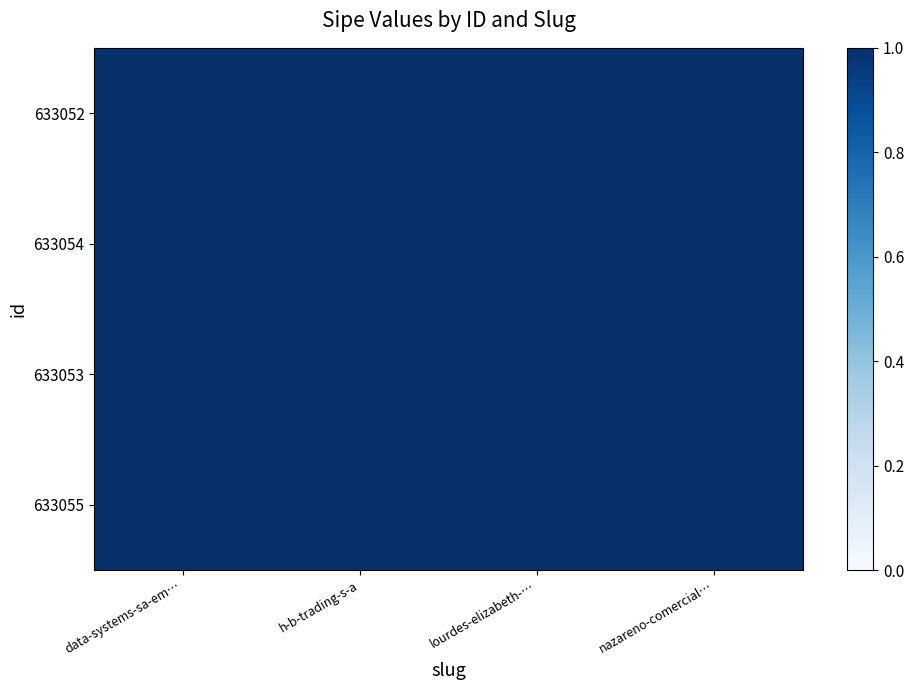

Is the value of 633054 at nazareno-comercial… greater than the value of 633053 at lourdes-elizabeth-…?

No